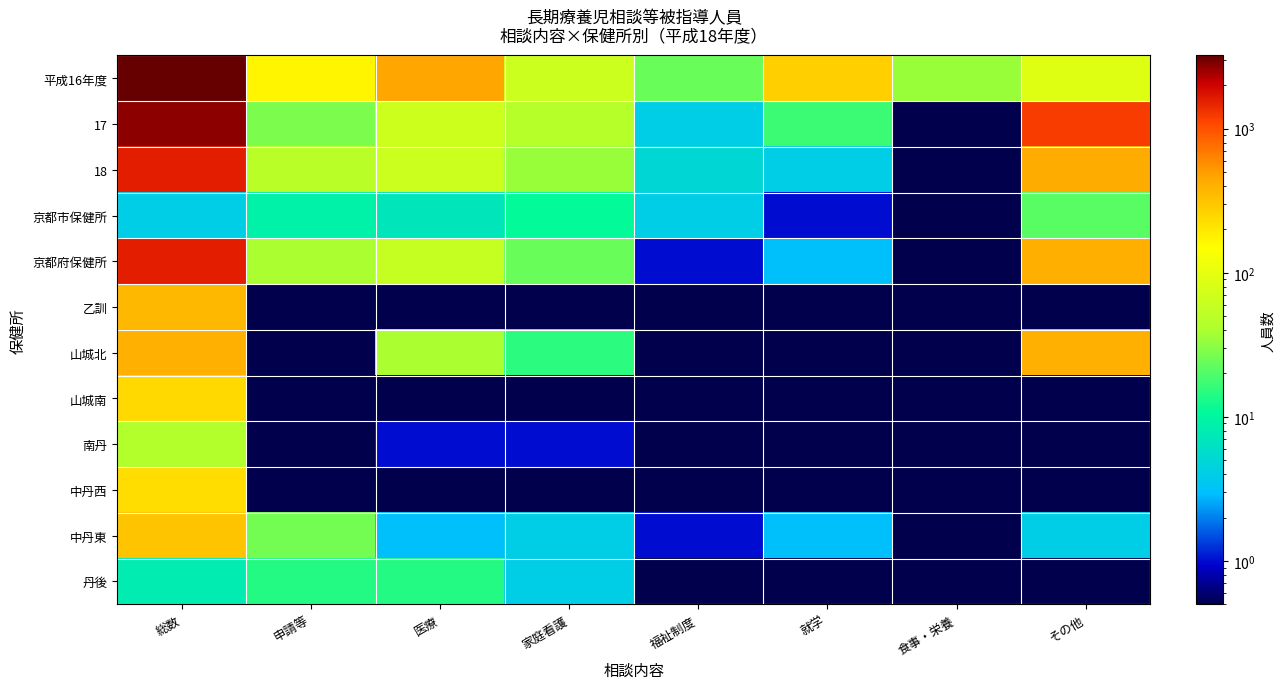

Rank the series by their maximum value, from lowest to highest.

丹後, 京都市保健所, 南丹, 中丹西, 山城南, 中丹東, 乙訓, 山城北, 京都府保健所, 18, 17, 平成16年度